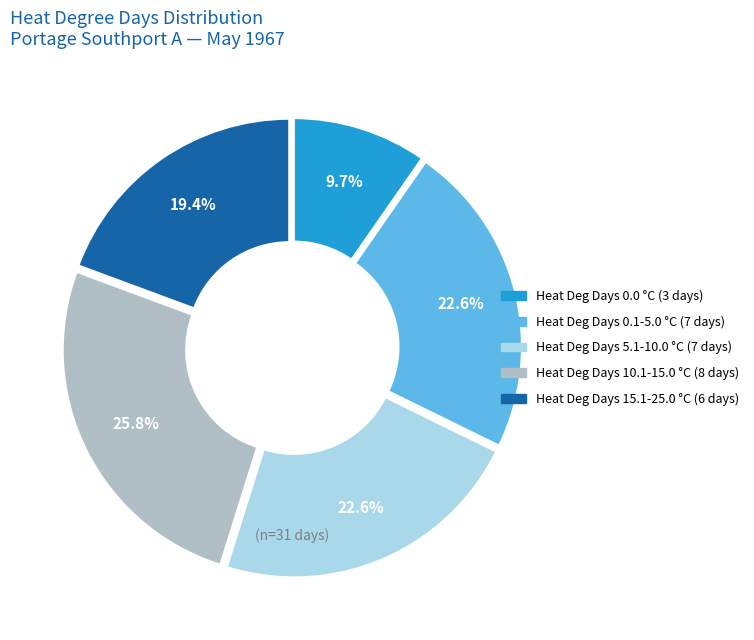

Does any single category account for the majority?

No